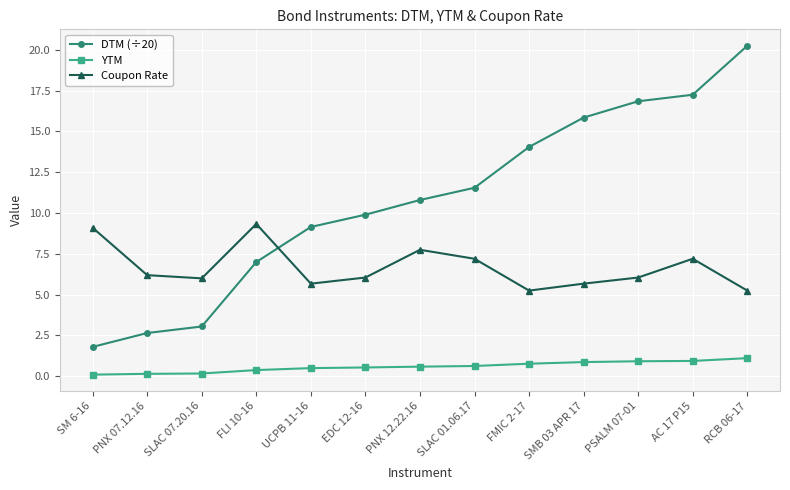

At which category does the chart reach its peak across all series?

RCB 06-17